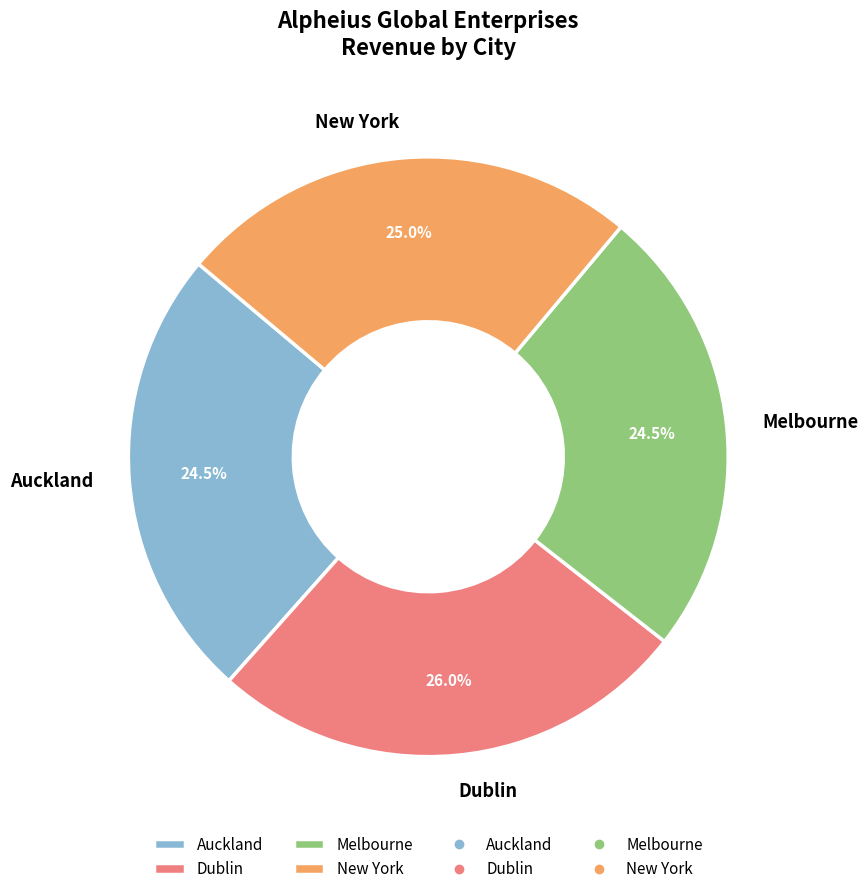

Is there any slice that represents more than half of the pie?

No